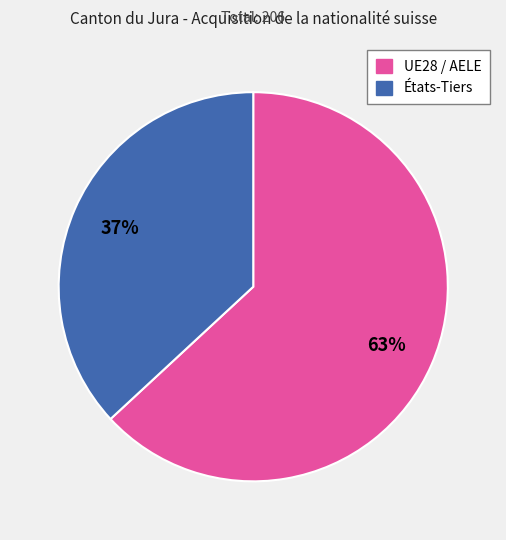

What percentage is the États-Tiers slice, to the nearest percent?

37%